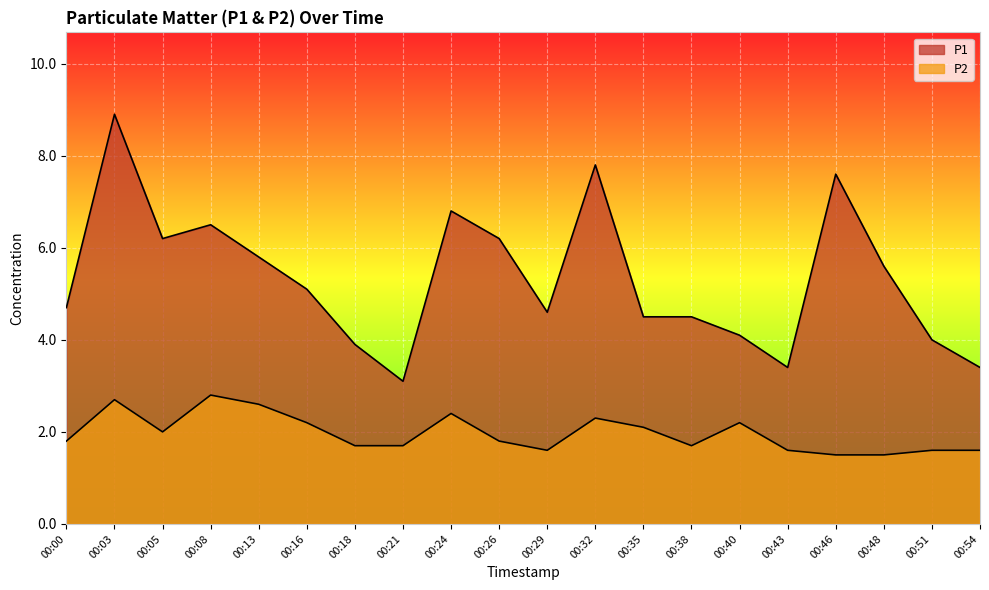

Does the chart display data point markers on the line(s)?

No